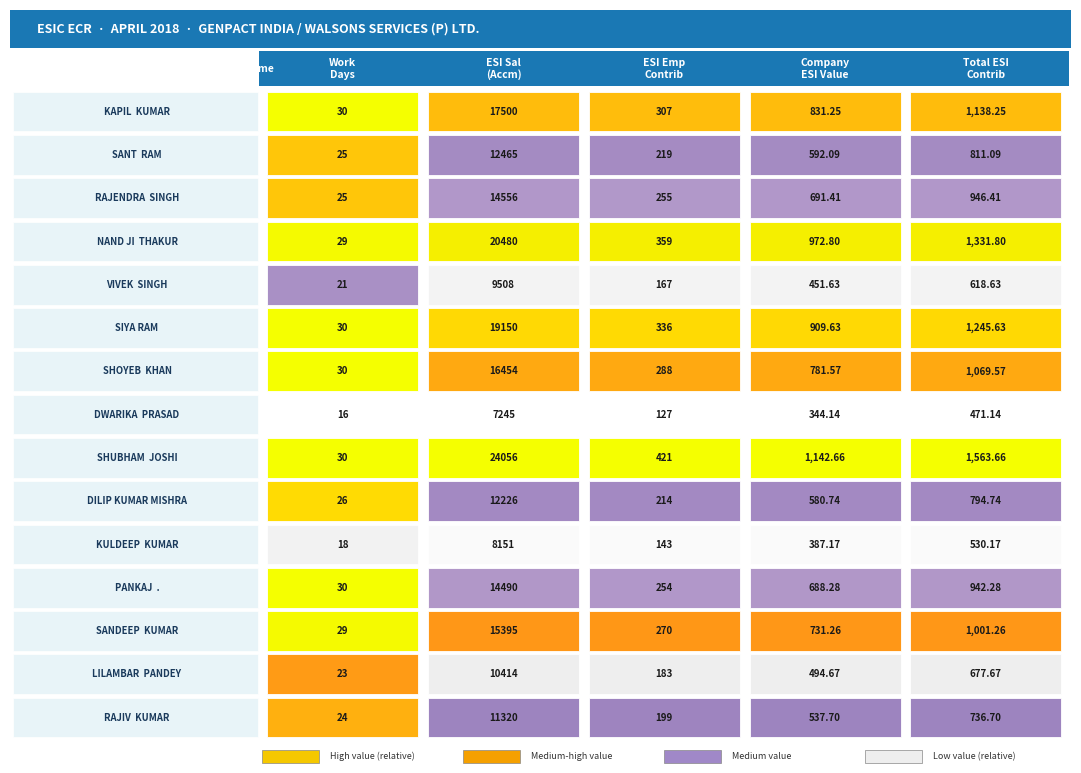

How many values in the SIYA RAM series exceed 909?

3